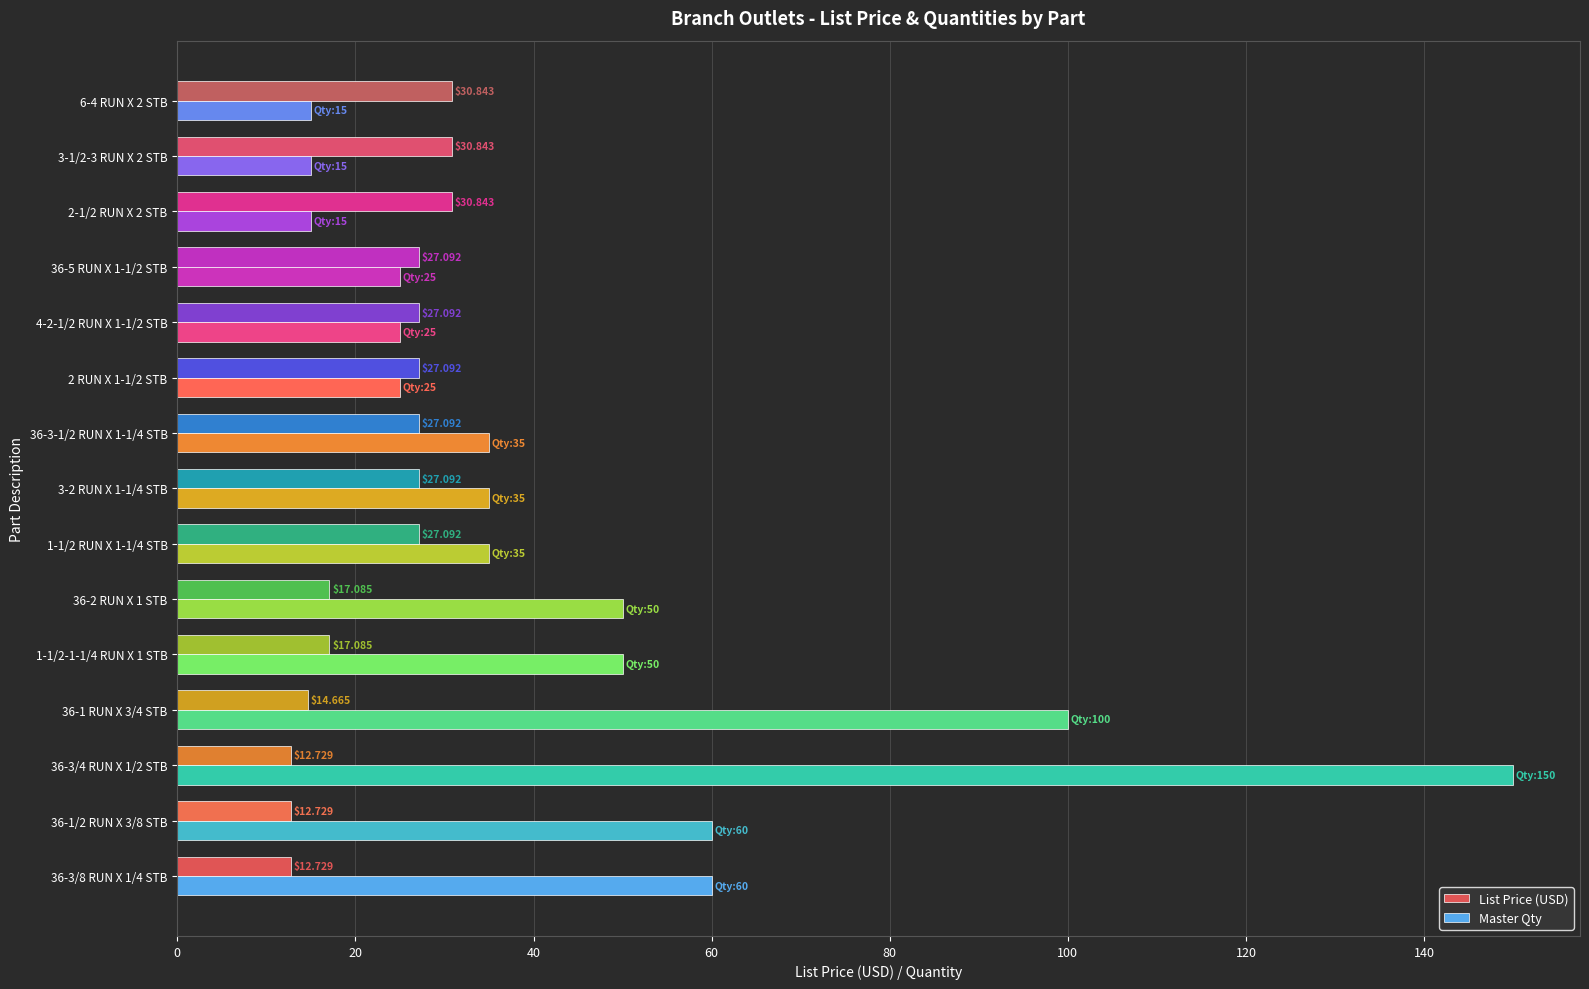

At which category is the sum across all series the highest?

36-3/4 RUN X 1/2 STB